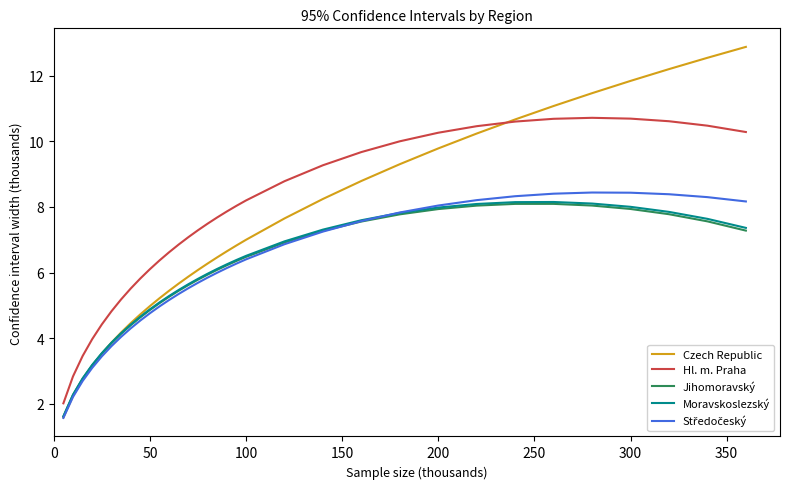

Does the chart display data point markers on the line(s)?

No